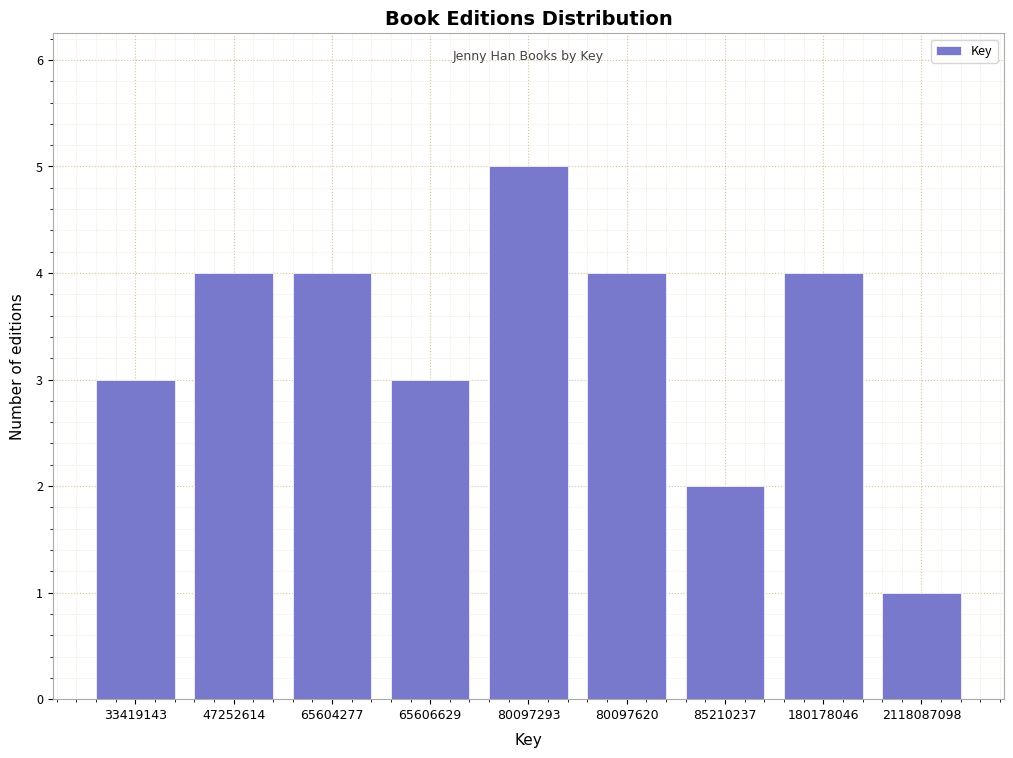

Reading left to right, transcribe all the data shown in this chart.

3	4	4	3	5	4	2	4	1